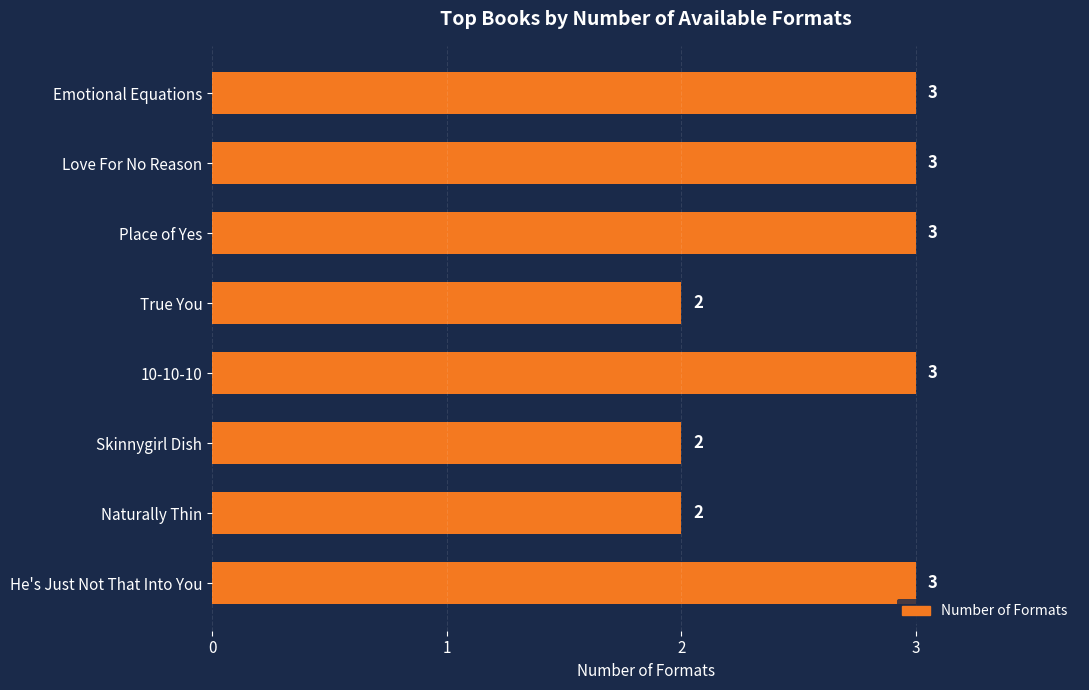

Approximately how many times larger is the value at Place of Yes compared to True You?

1.5